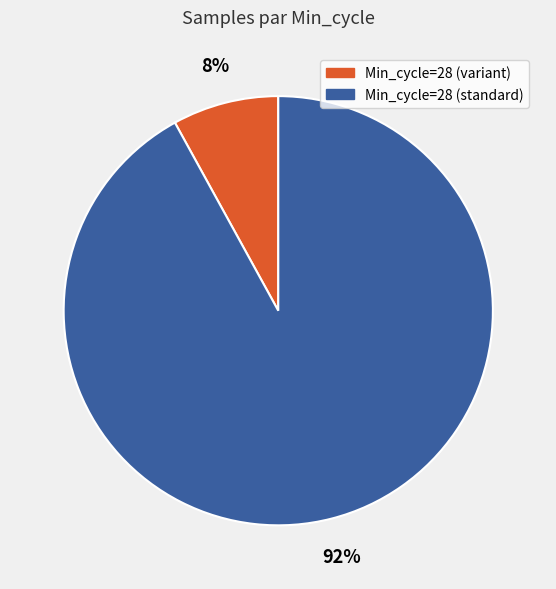

Is there any slice that represents more than half of the pie?

Yes